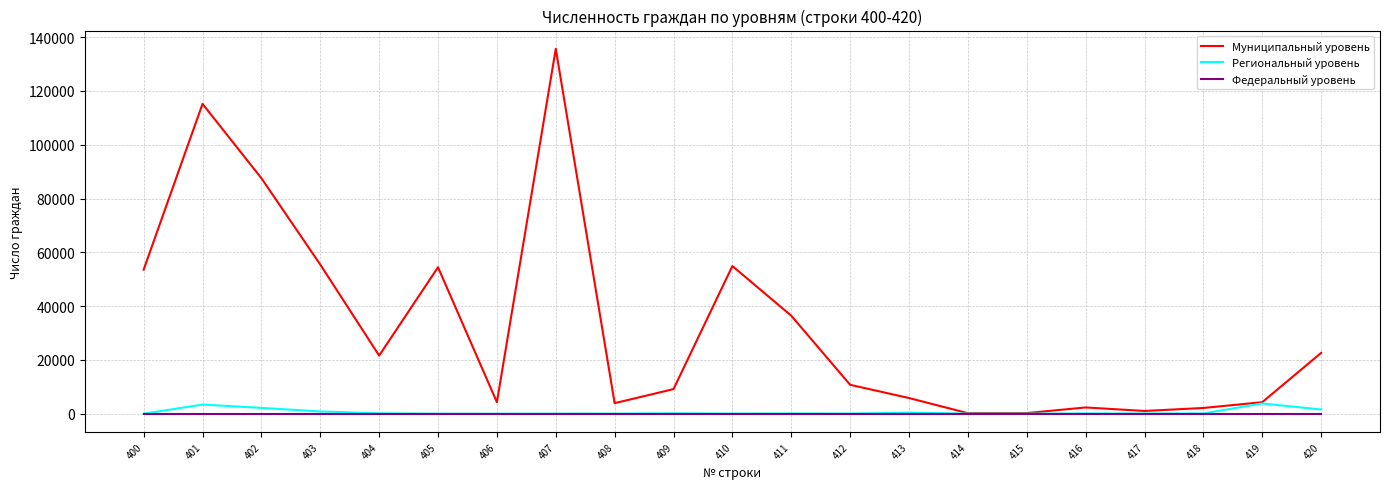

True or false: Региональный уровень has more than 2 interior local peaks.

True